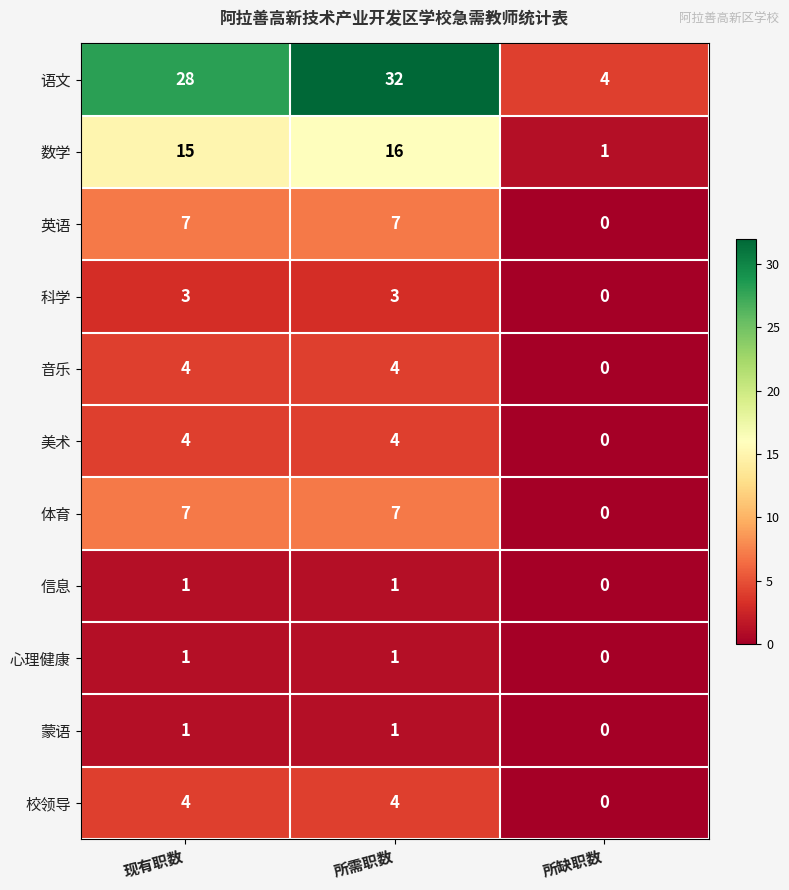

How many categories are shown in the chart?

3